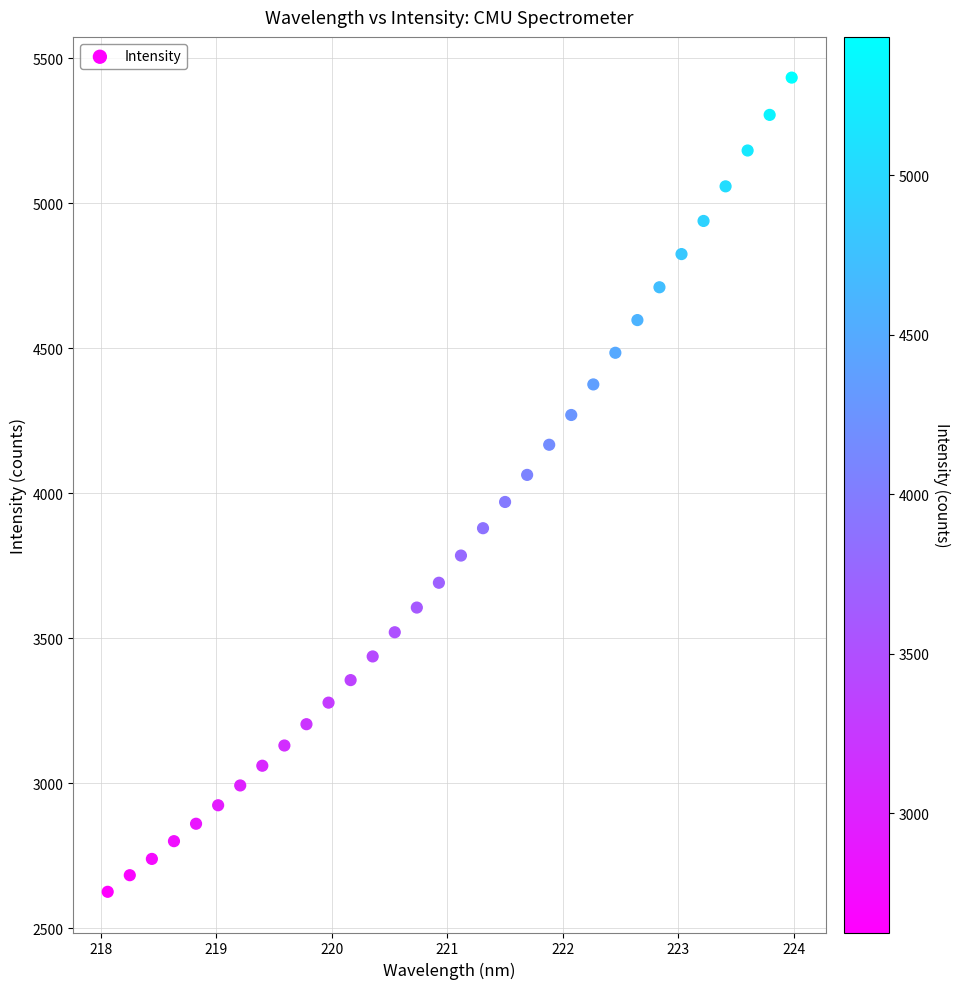

What is the range of Y values (max minus min)?

2807.5